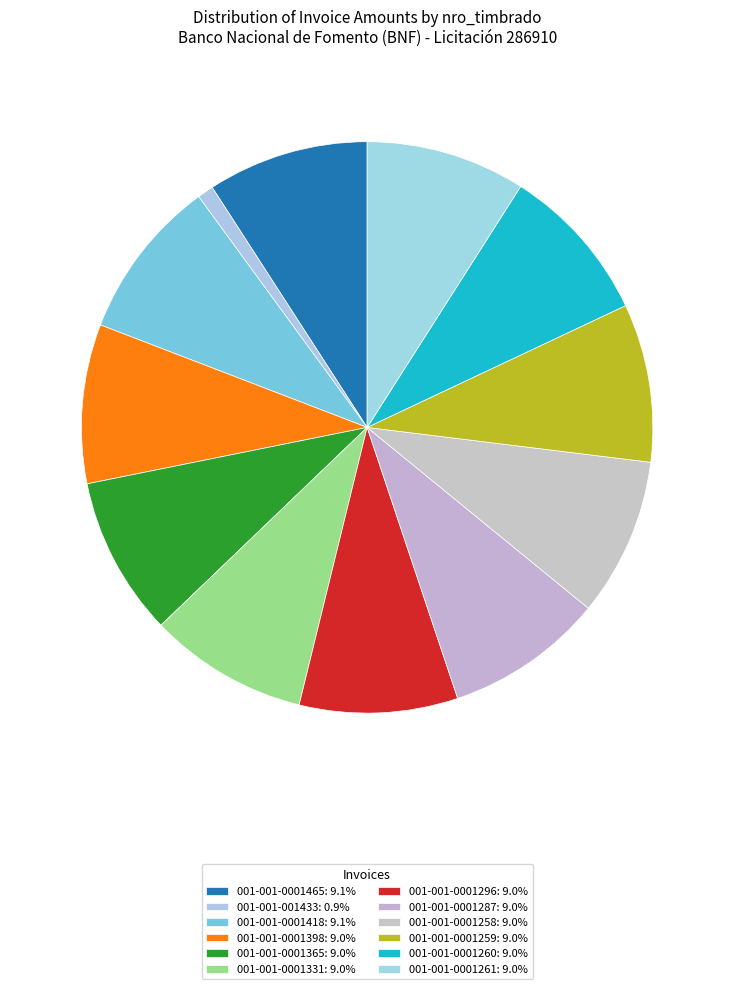

How many segments does this pie chart have?

12